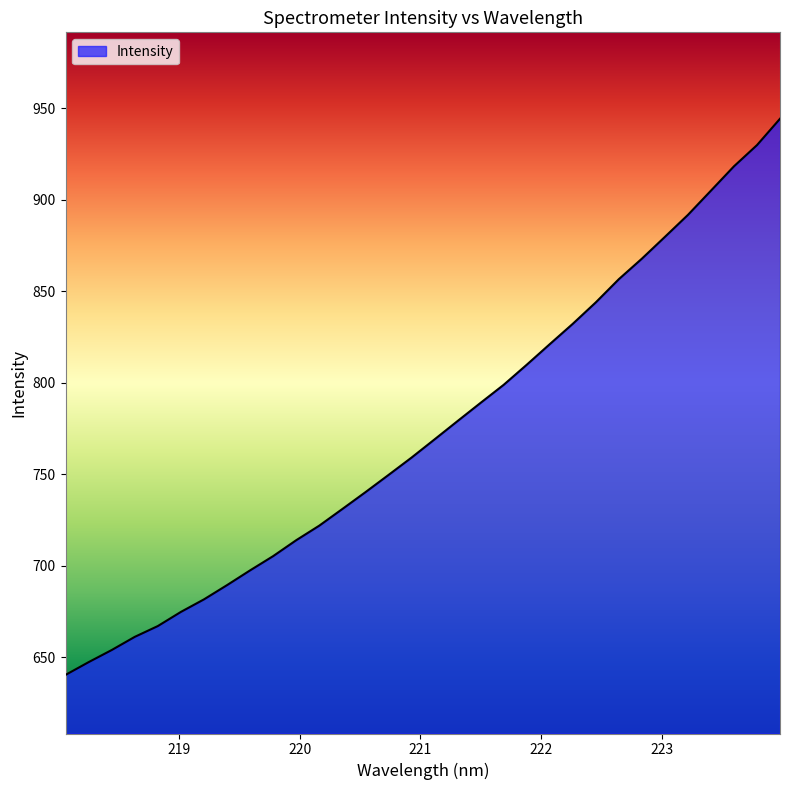

What is the difference between the maximum and minimum values?

303.9